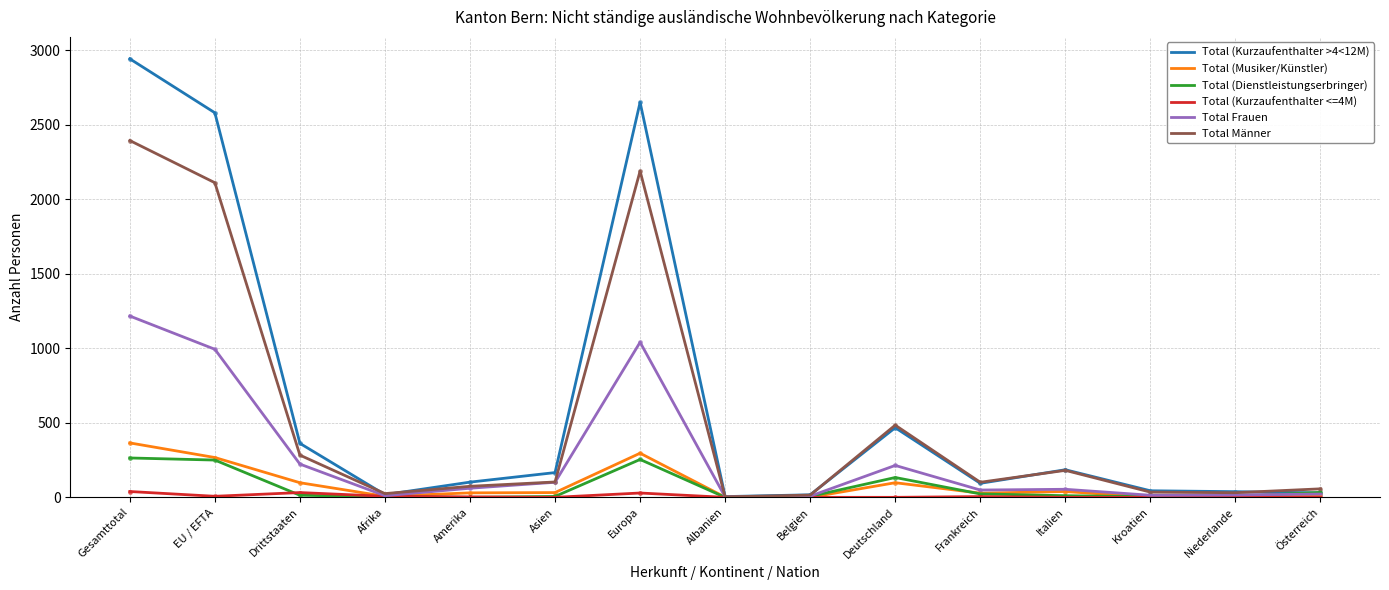

True or false: Total (Musiker/Künstler) has a value of 30 at Amerika.

True